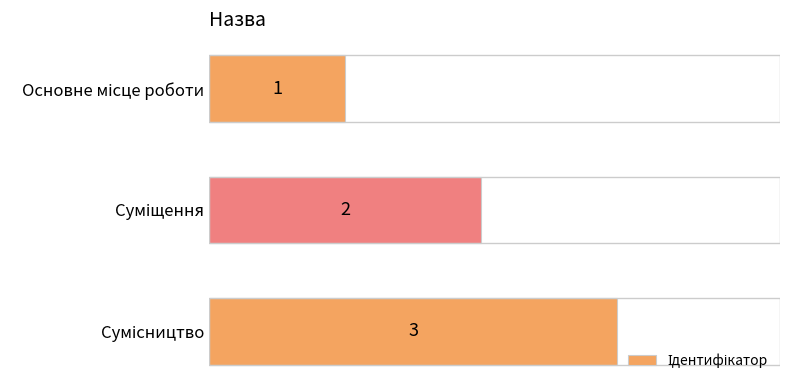

Count the values in the range 1 to 3.

3